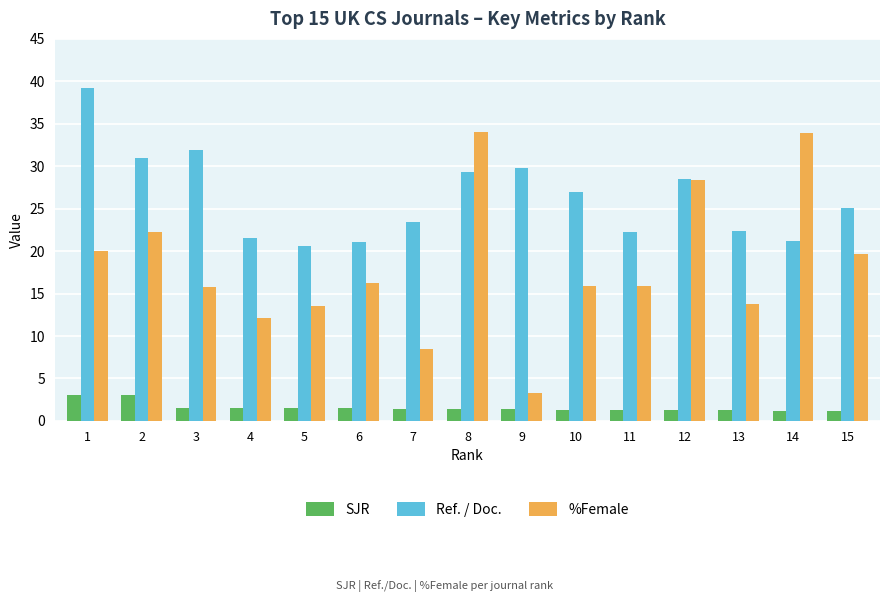

What is the value of the %Female bar at the 11th from the left?

15.8